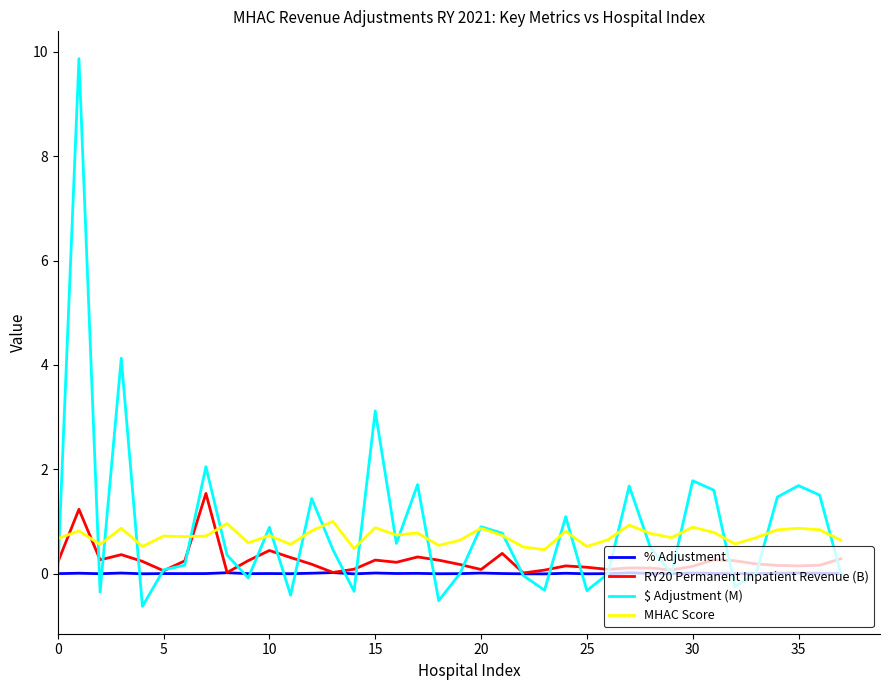

Rank the series by their maximum value, from highest to lowest.

$ Adjustment (M), RY20 Permanent Inpatient Revenue (B), MHAC Score, % Adjustment